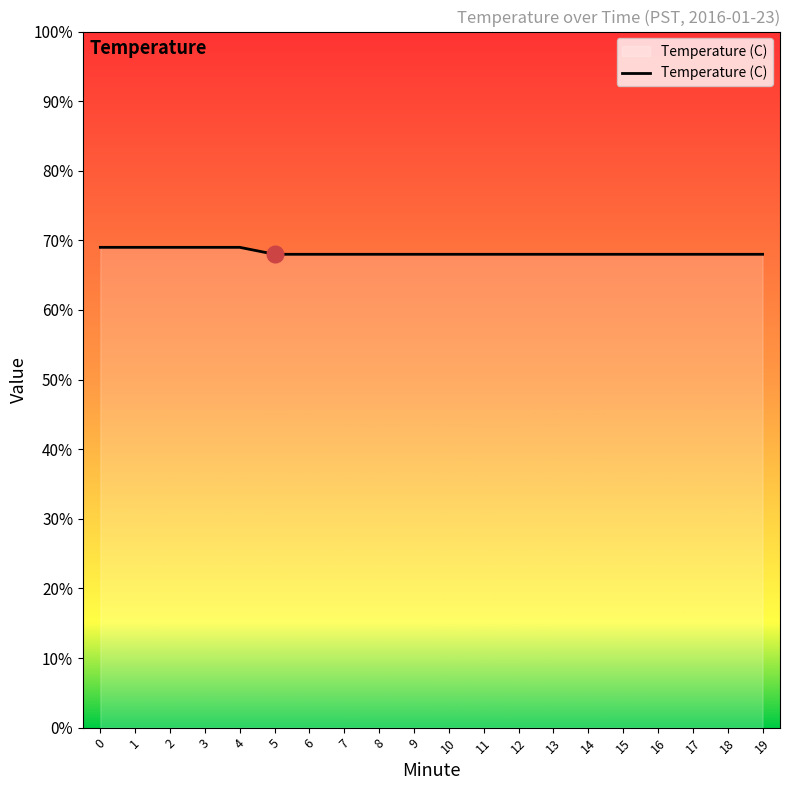

Rank the categories by value from highest to lowest.

0, 1, 2, 3, 4, 5, 6, 7, 8, 9, 10, 11, 12, 13, 14, 15, 16, 17, 18, 19